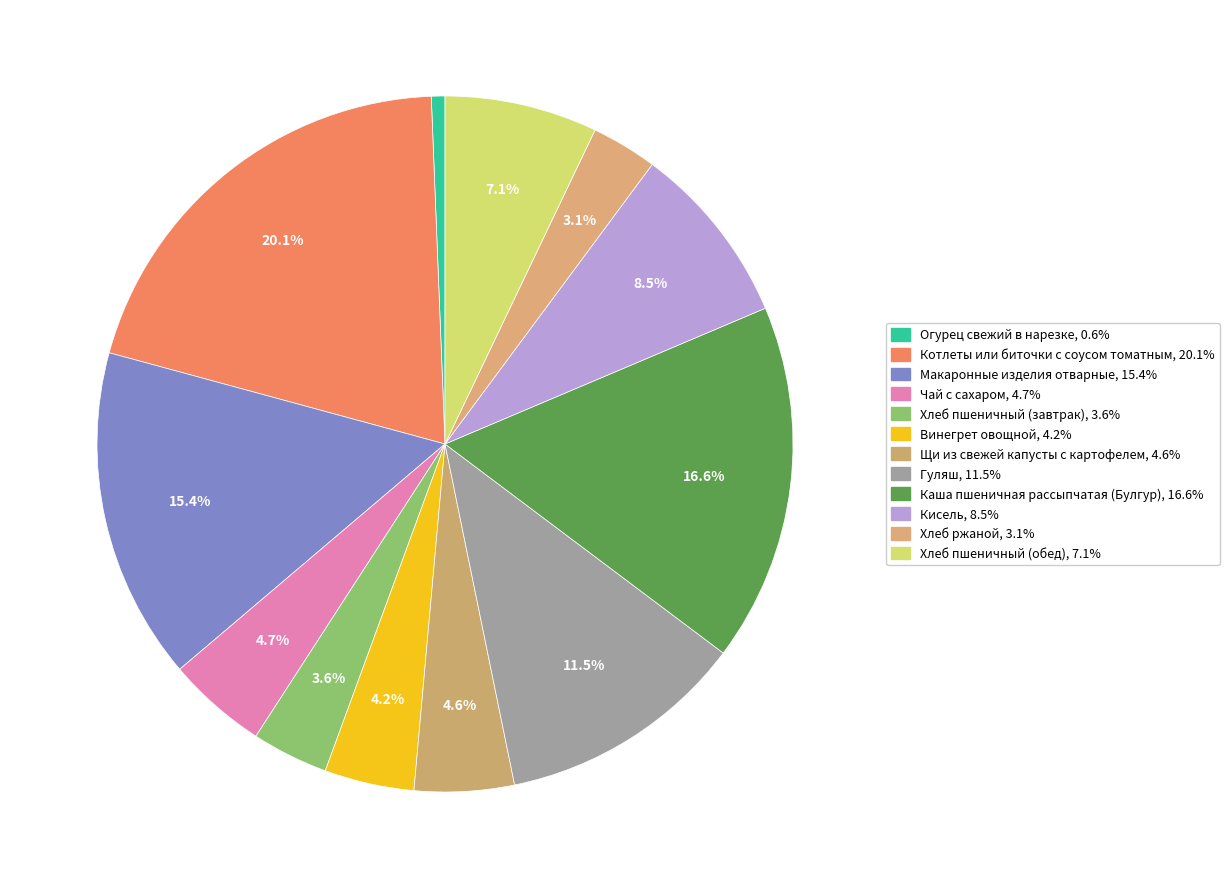

How many slices are in this pie chart?

12